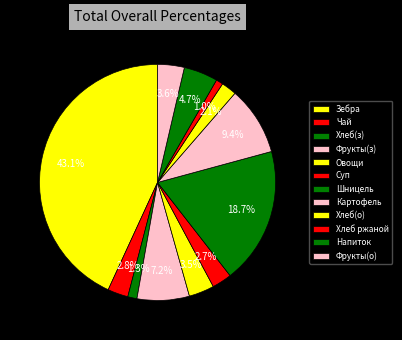

Count the number of slices in the pie.

12